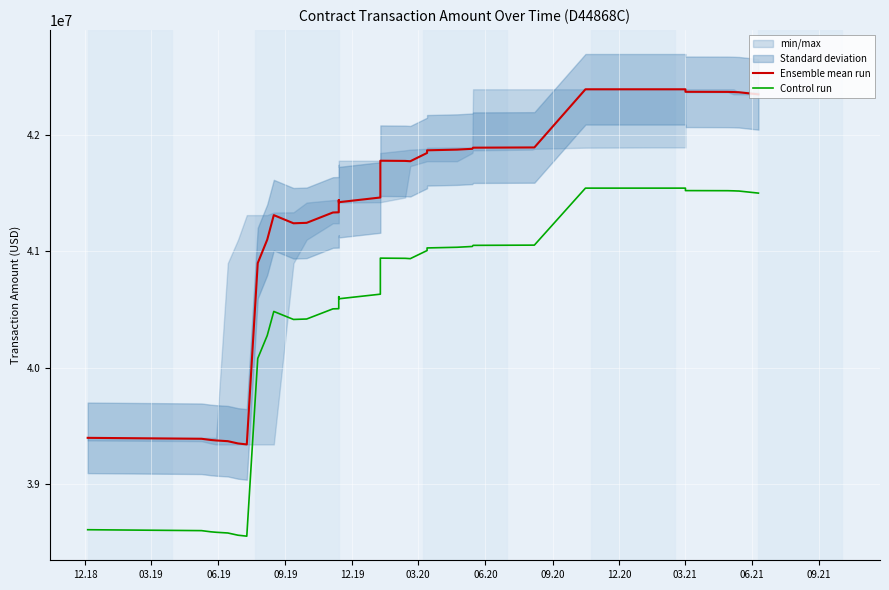

What is the value of the Control run point at the 25th from the left?

41028809.4